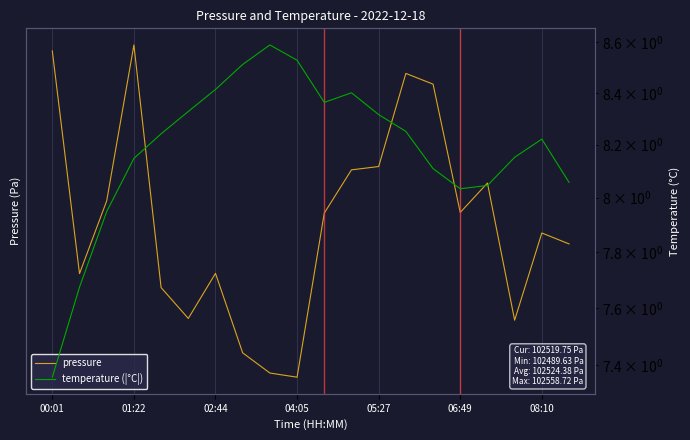

Does the chart display data point markers on the line(s)?

No